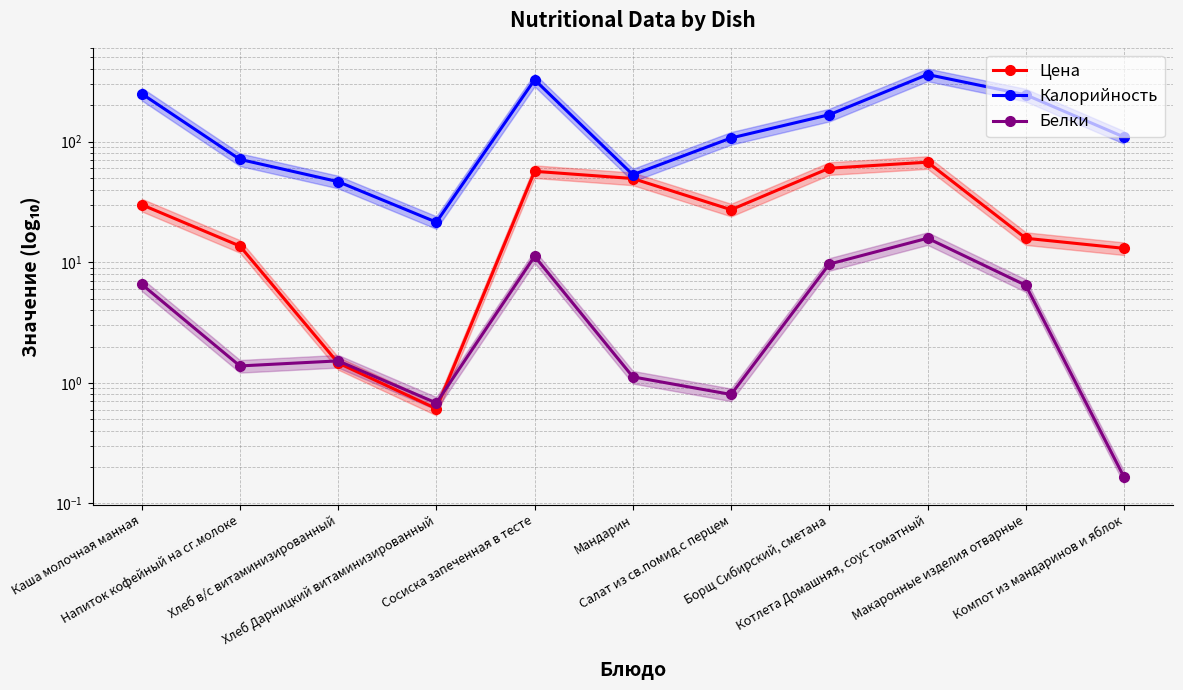

True or false: Белки has a value of 0.4 at Хлеб в/с витаминизированный.

False